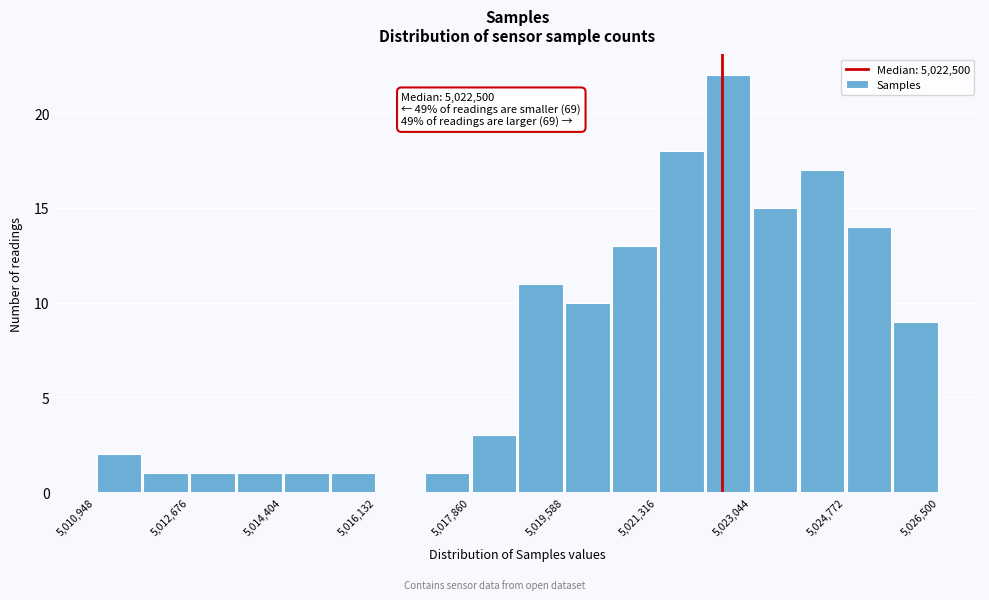

Which range on the x-axis has the tallest bar?

5022200 to 5023000